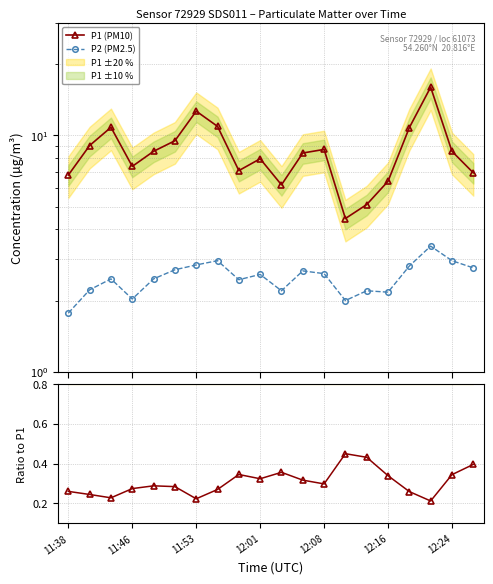

What is the difference between the maximum and minimum values in the P2/P1 ratio series?

0.2